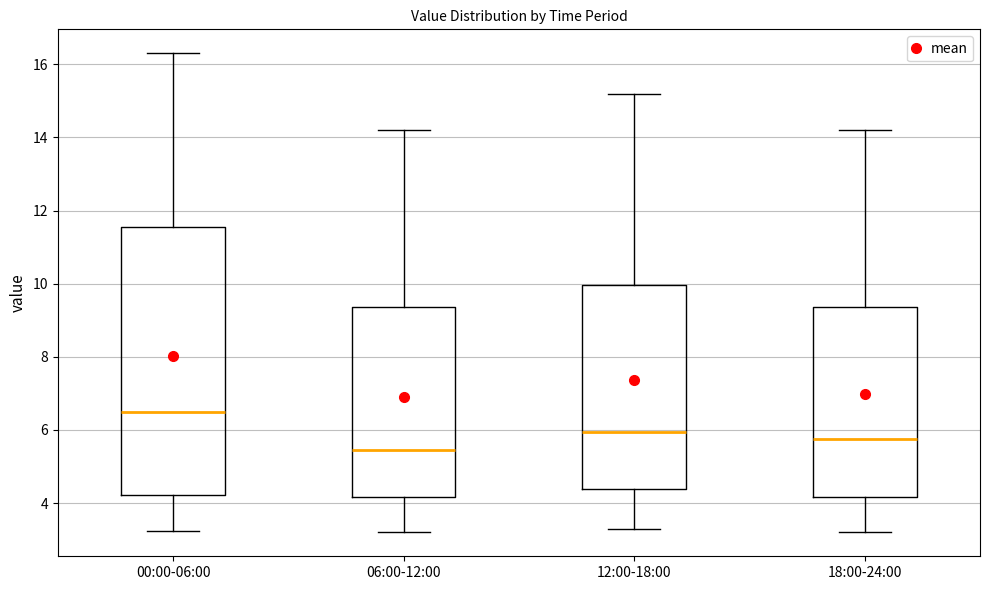

Which box has the lowest median line?

06:00-12:00